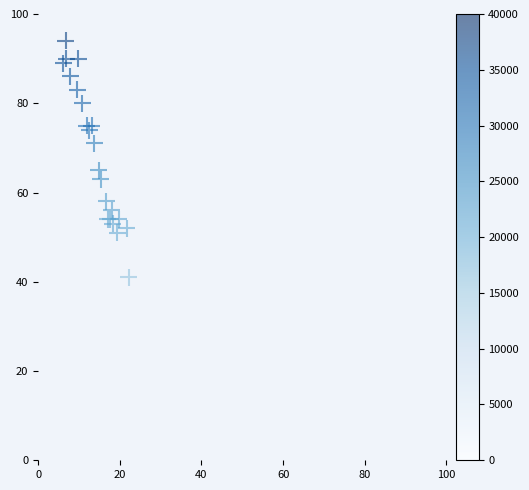

What Y value in the scatter plot is closest to 67?

65